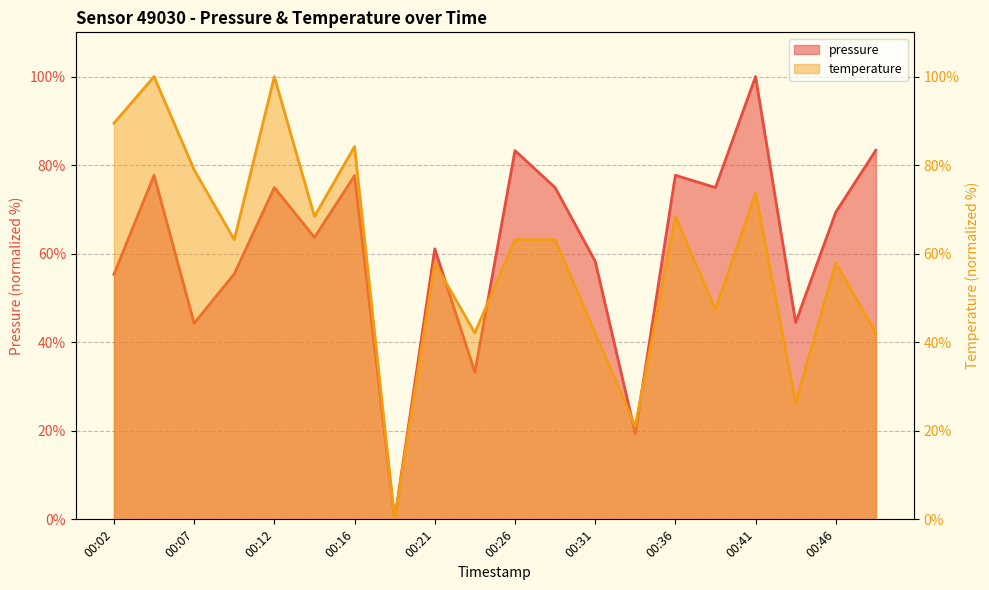

Read the temperature value at 00:29.

63.2